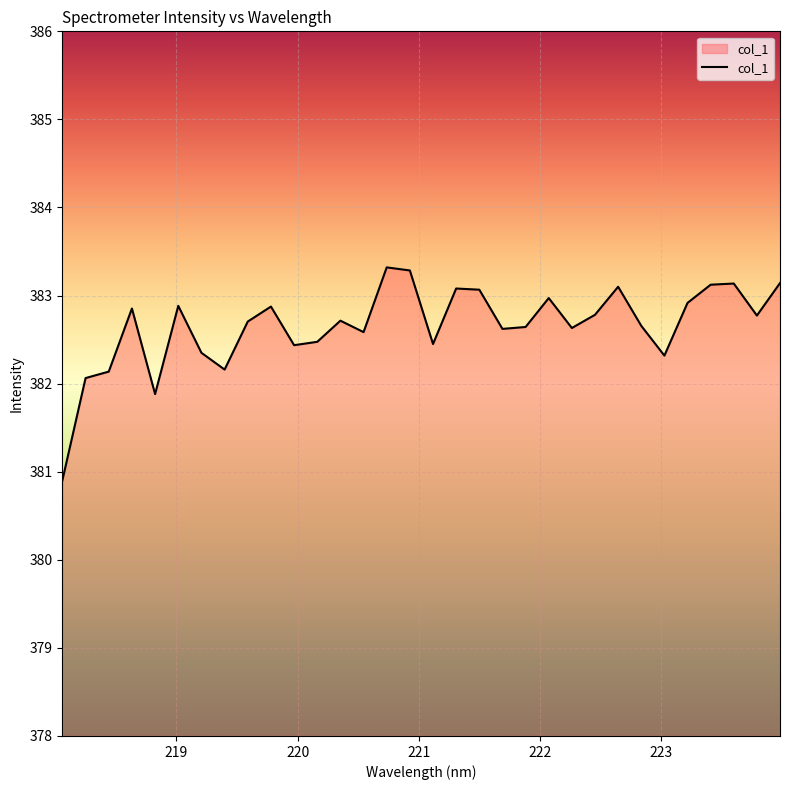

What is the maximum value shown in the chart?

383.3